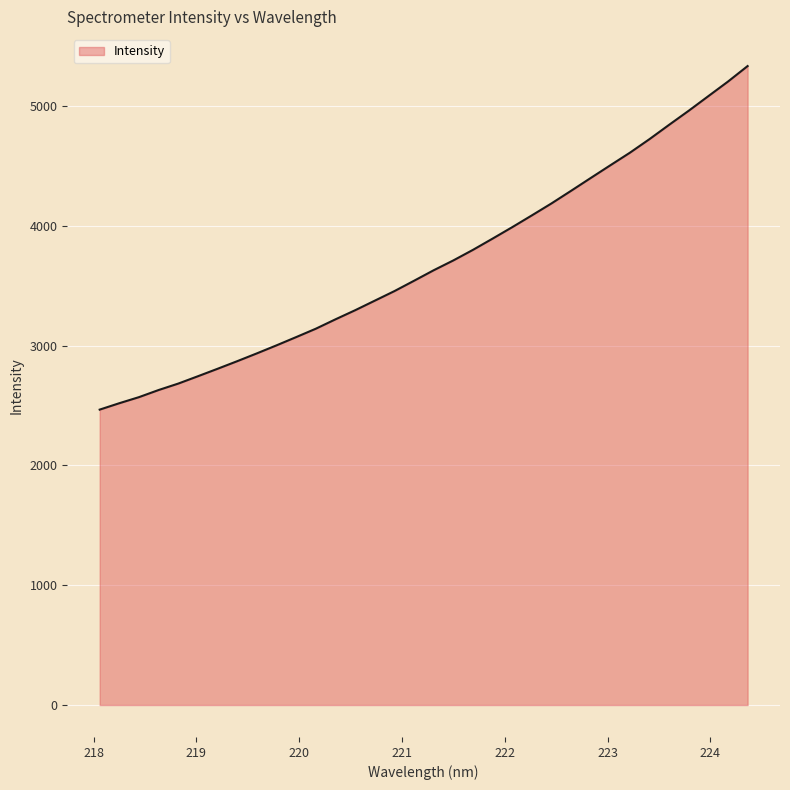

What is the difference between the maximum and minimum values?

2867.3